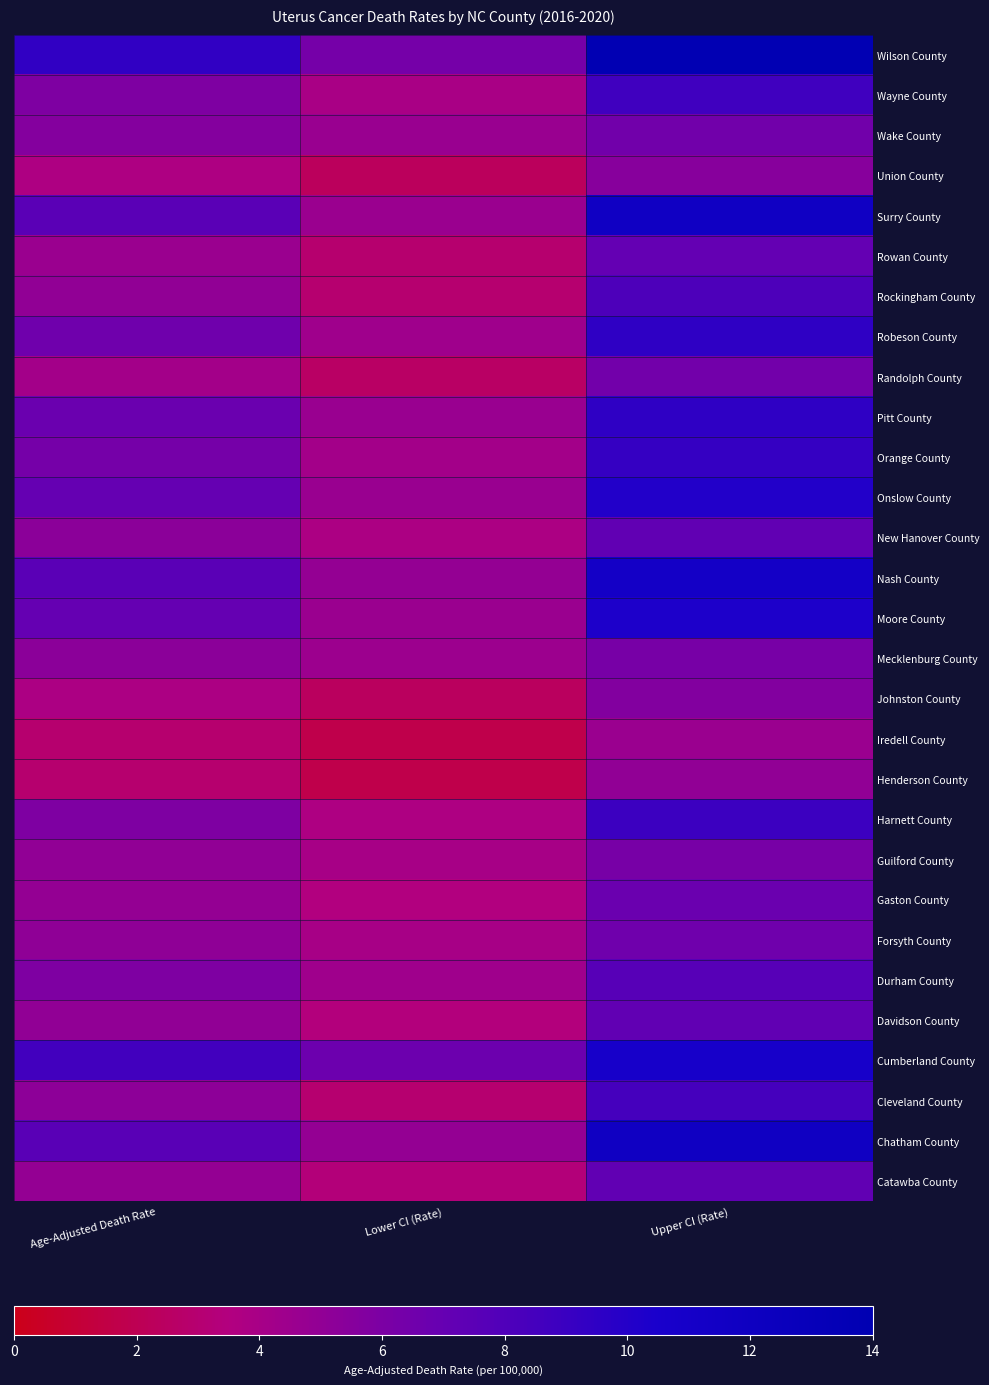

How many distinct data groups are displayed?

29